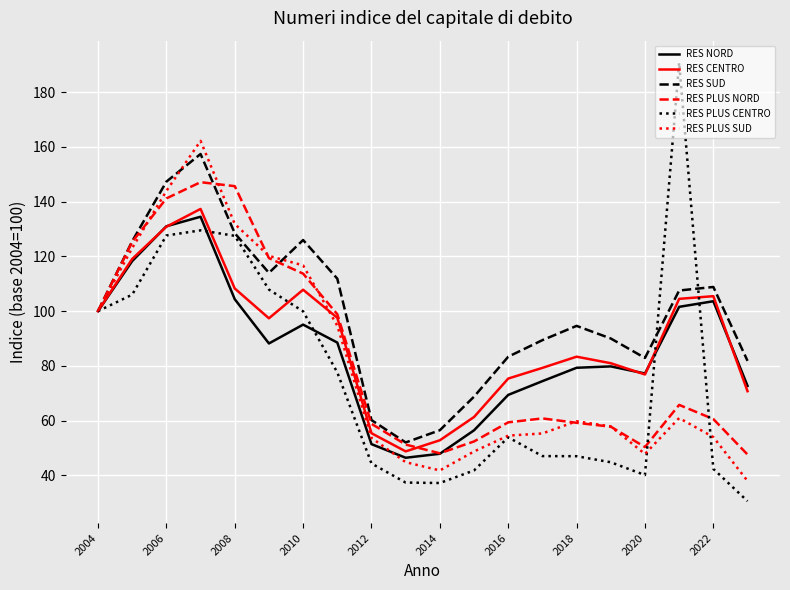

What is the lowest value of the RES SUD series?

52.0